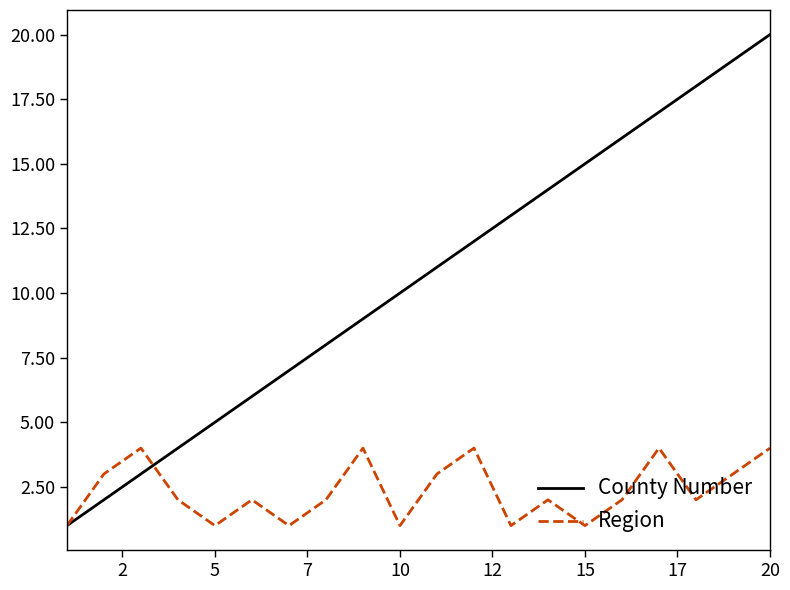

Which series has the largest total across all categories?

County Number